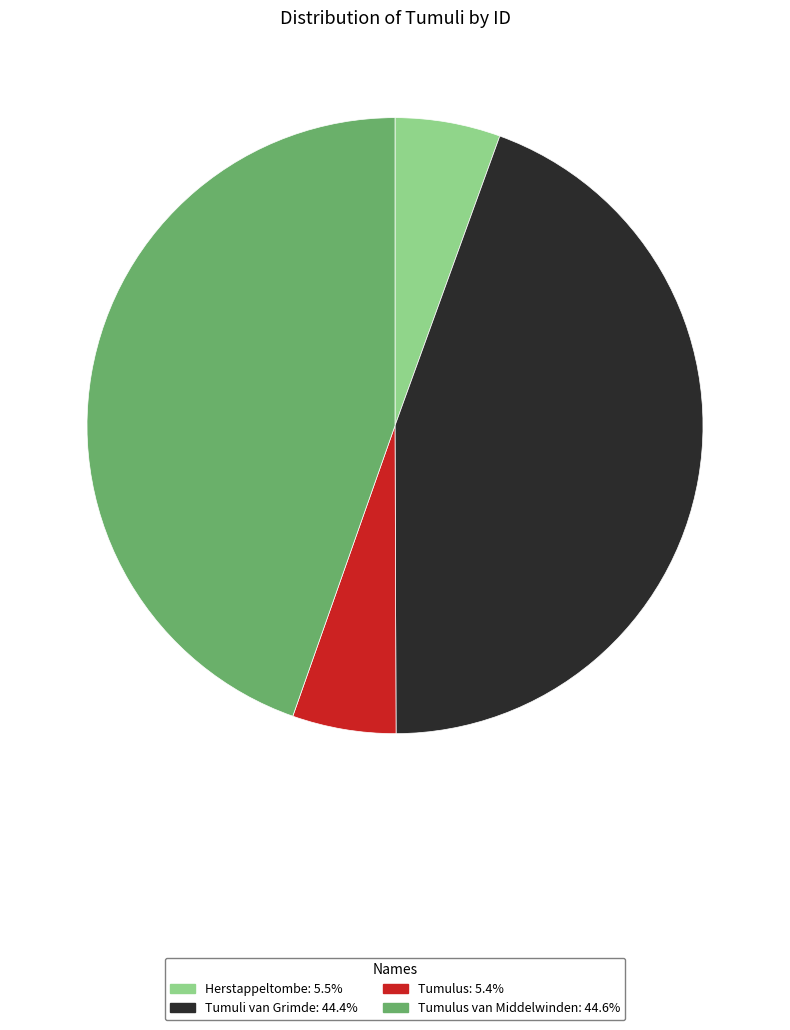

Does any single category account for the majority?

No